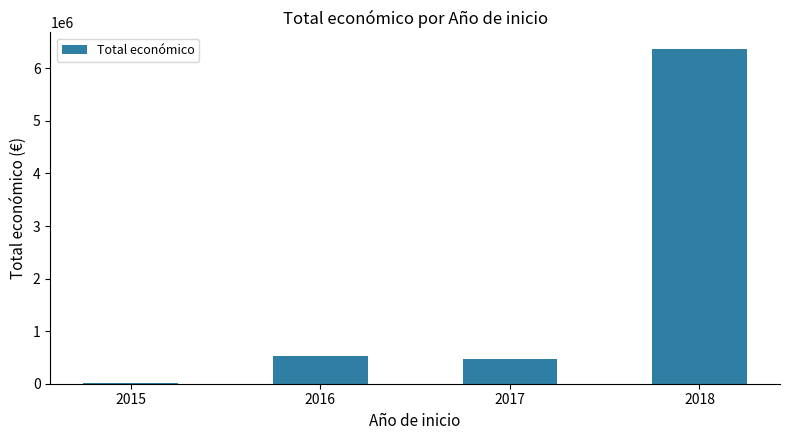

The chart shows a value of 722509 at 2017. True or false?

False